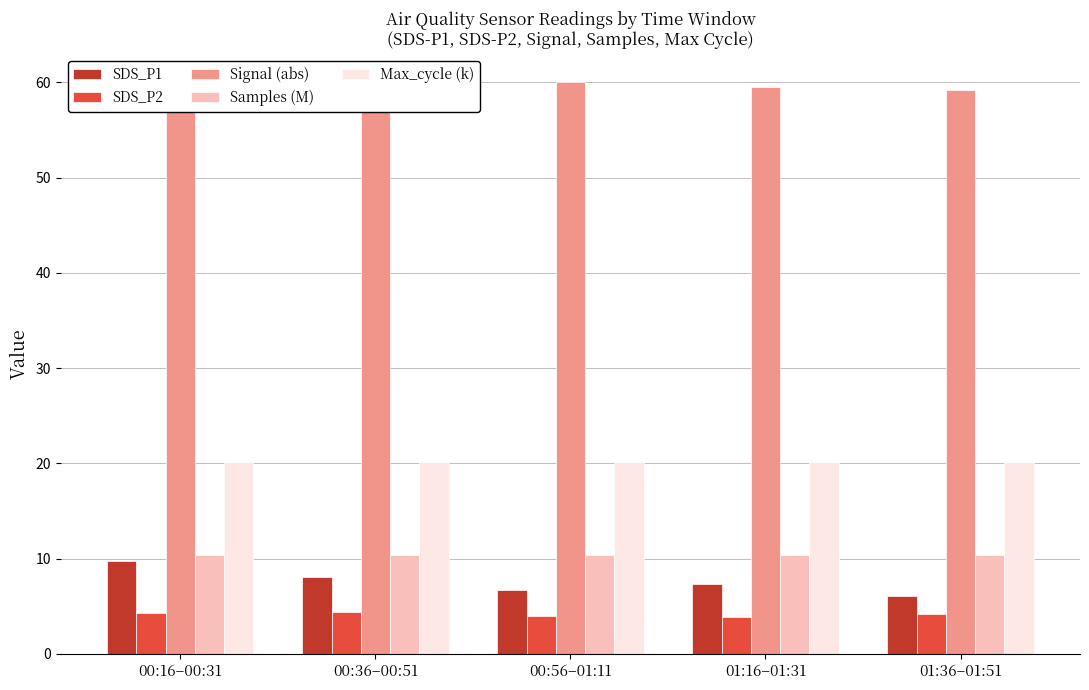

What is the label of the 4th bar from the right?

00:36–00:51